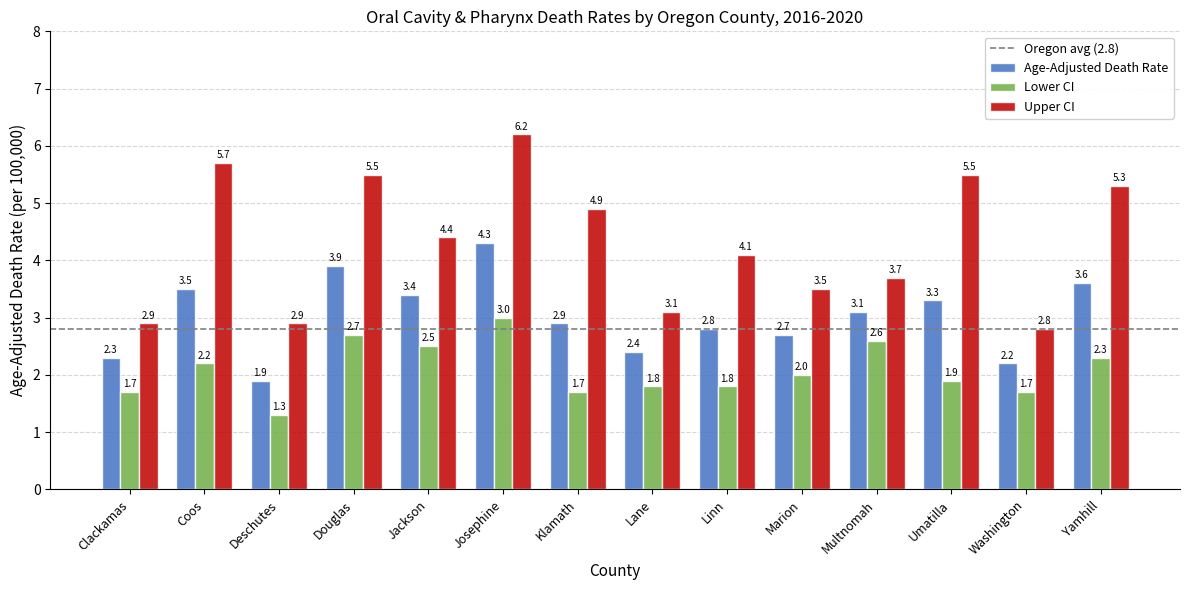

List the series in order of their overall mean, highest first.

Upper CI, Age-Adjusted Death Rate, Lower CI